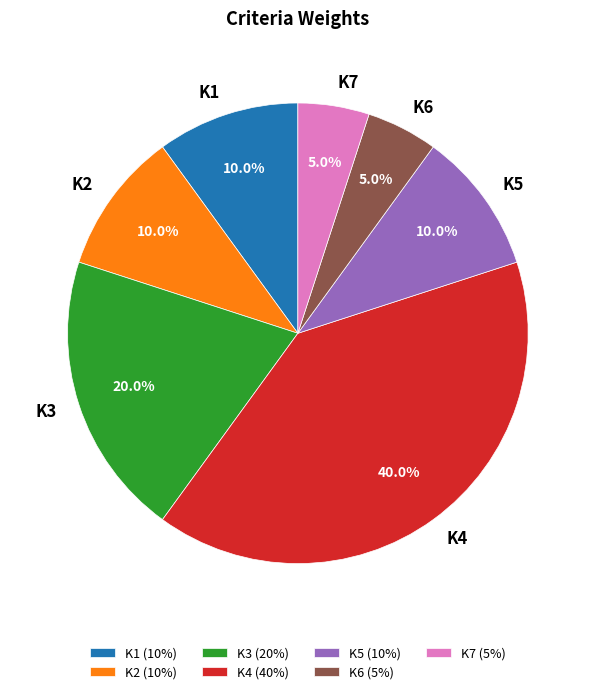

To the nearest percent, what is the difference between the K7 and K5 slice percentages?

5%